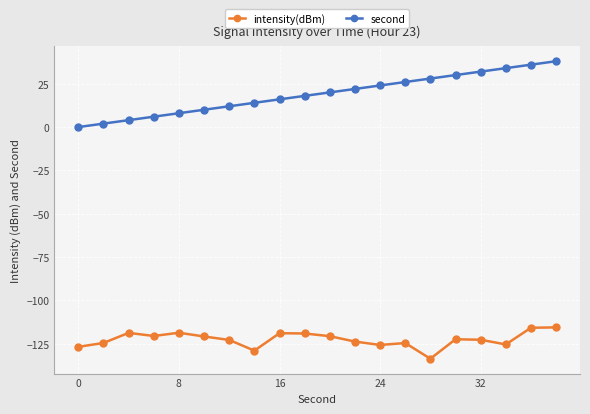

What is the highest value of the second series?

38.0